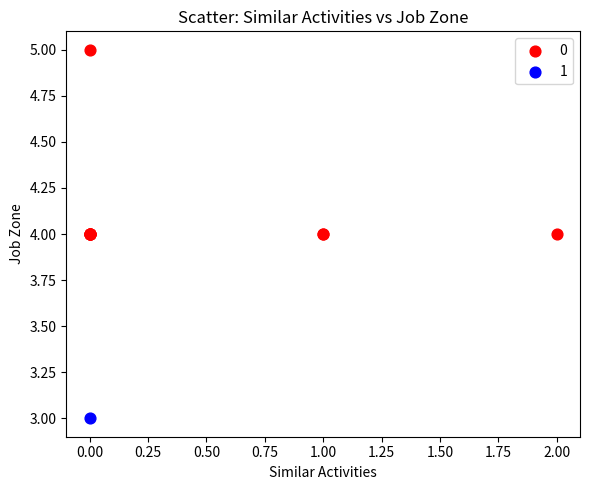

What are all the series names shown in the legend?

0, 1